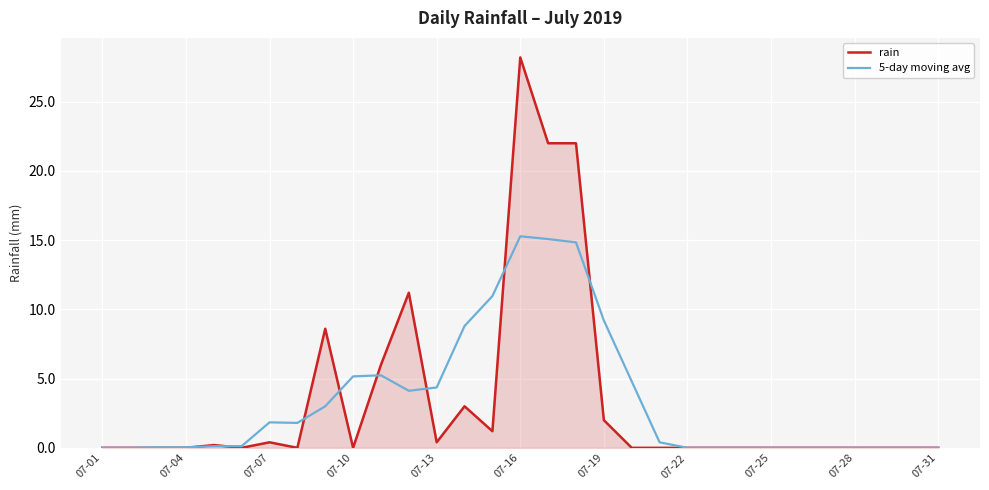

Rank the series by their maximum value, from lowest to highest.

5-day moving avg, rain